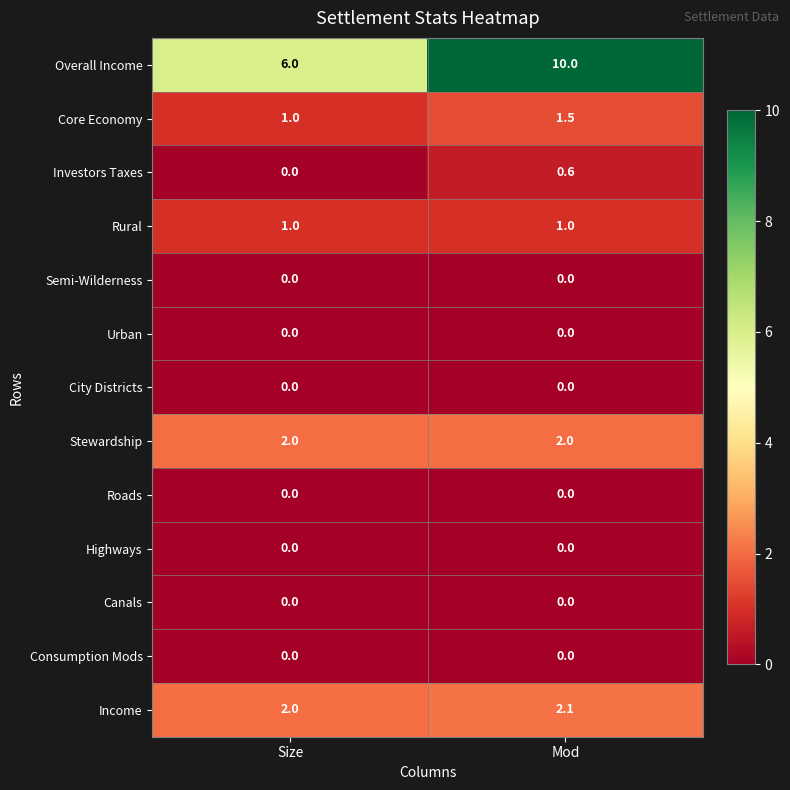

Rank the categories by Overall Income value from lowest to highest.

Size, Mod